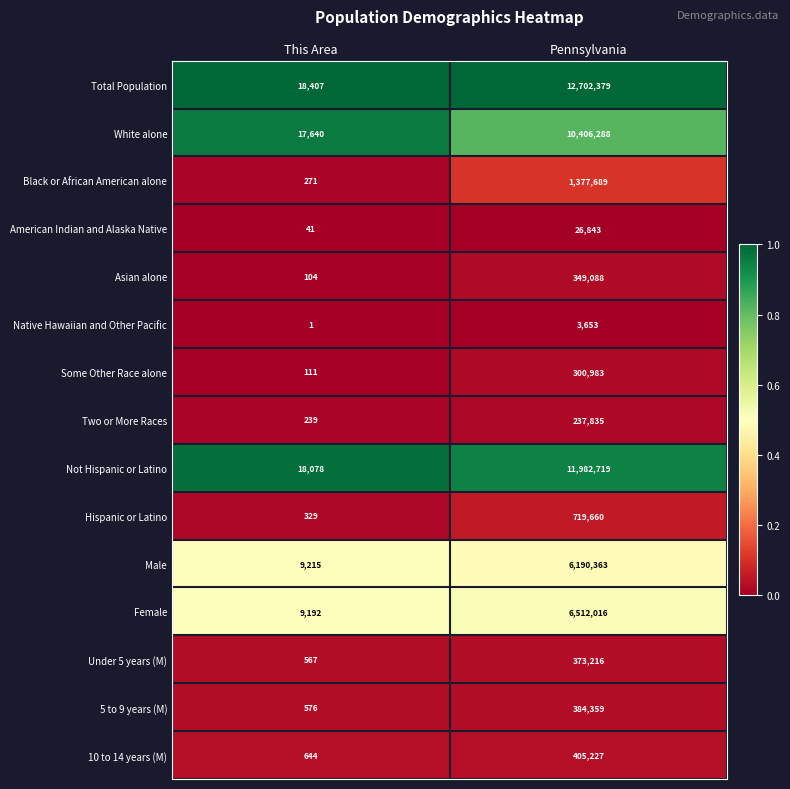

What is the spread (max minus min) of values at Pennsylvania?

12698726